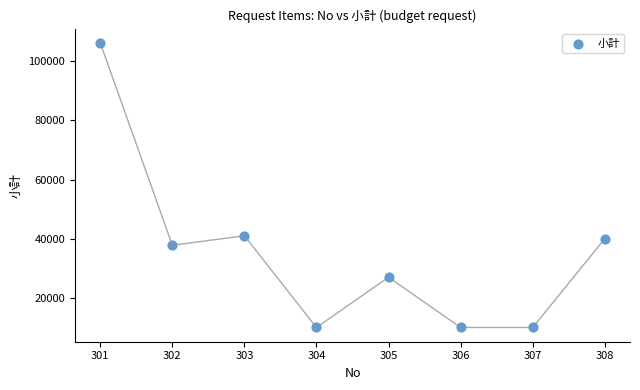

What is the range of Y values (max minus min)?

96220